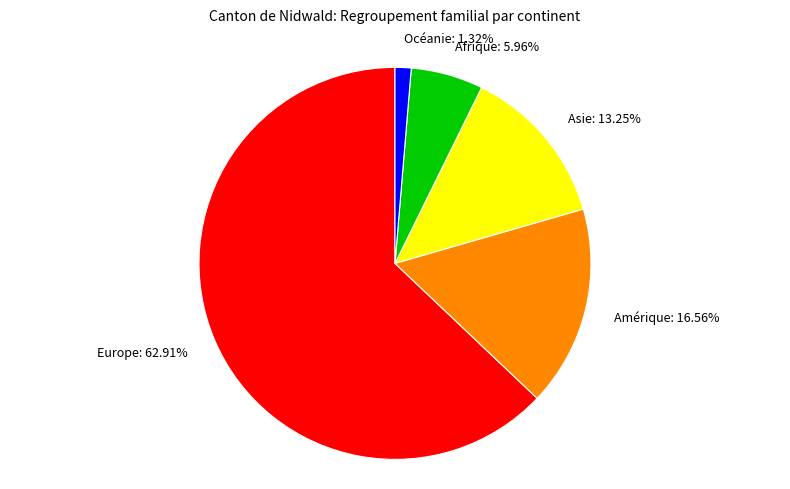

How many segments does this pie chart have?

5